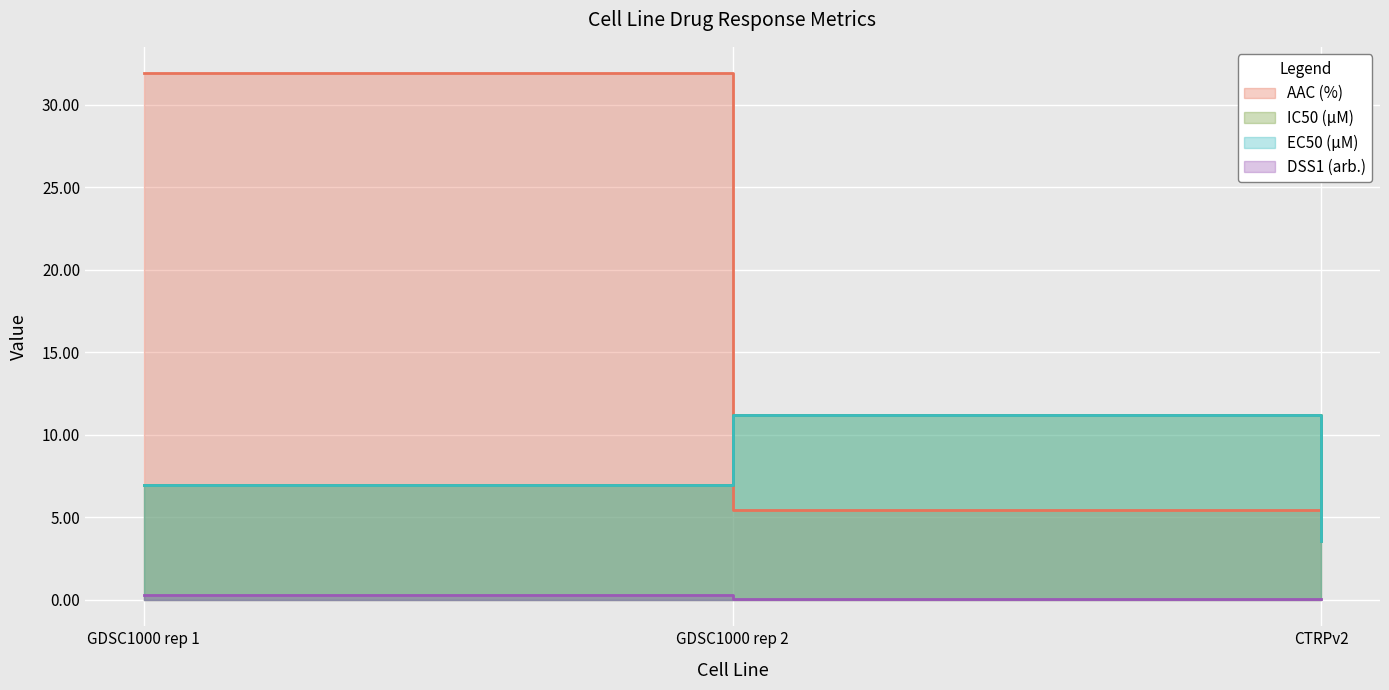

What is the sum of the IC50 (µM) values at GDSC1000 rep 1 and CTRPv2?

10.5